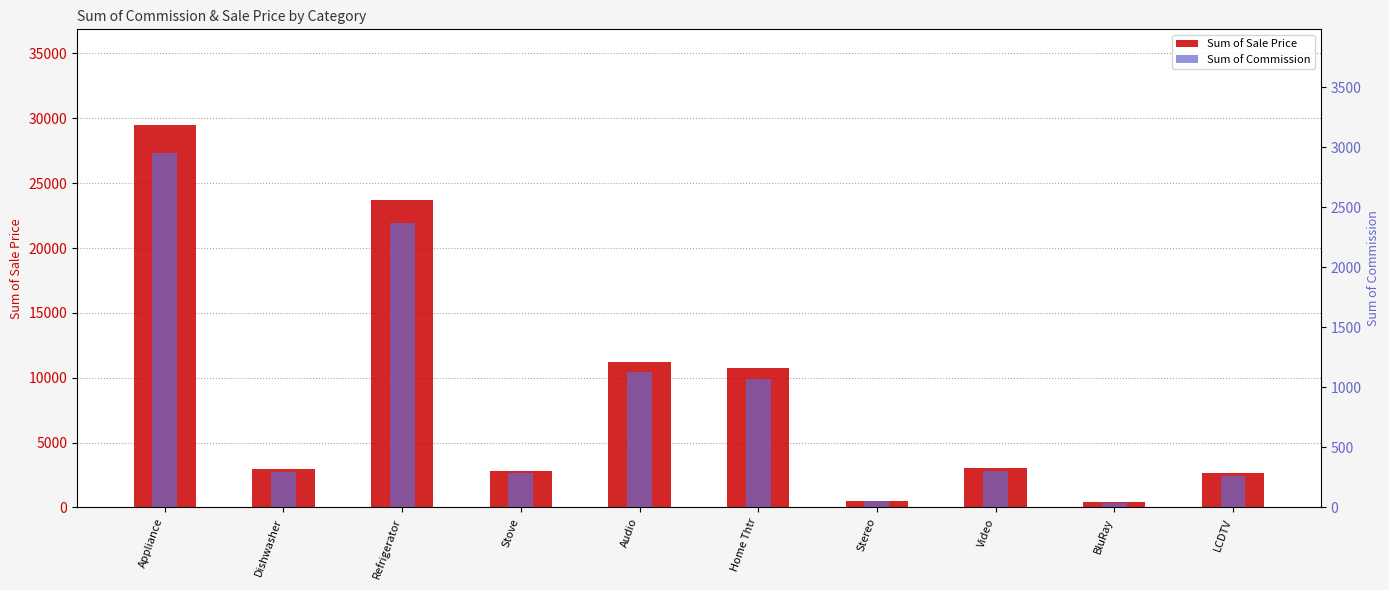

Reading left to right, extract all data points from this chart.

Sum of Sale Price: 29490.0	2989.0	23671.0	2830.0	11253.0	10736.0	517.0	3047.0	399.0	2648.0
Sum of Commission: 2949.0	298.9	2367.1	283.0	1125.3	1073.6	51.7	304.7	39.9	264.8